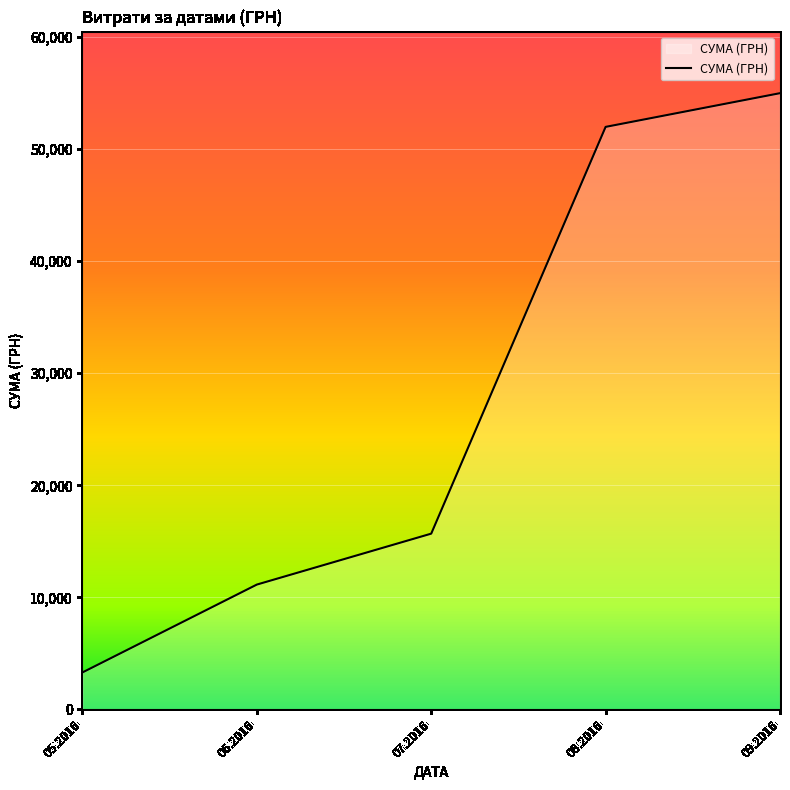

Which label corresponds to the smallest value in the chart?

05.2016